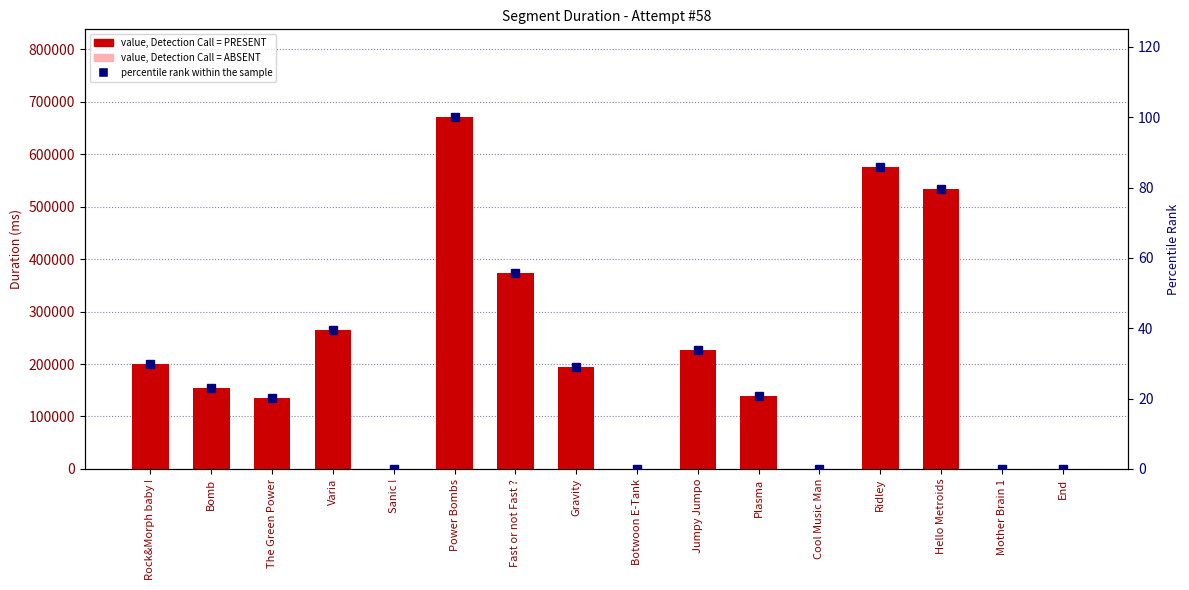

What is the average value of the percentile rank series?

32.3